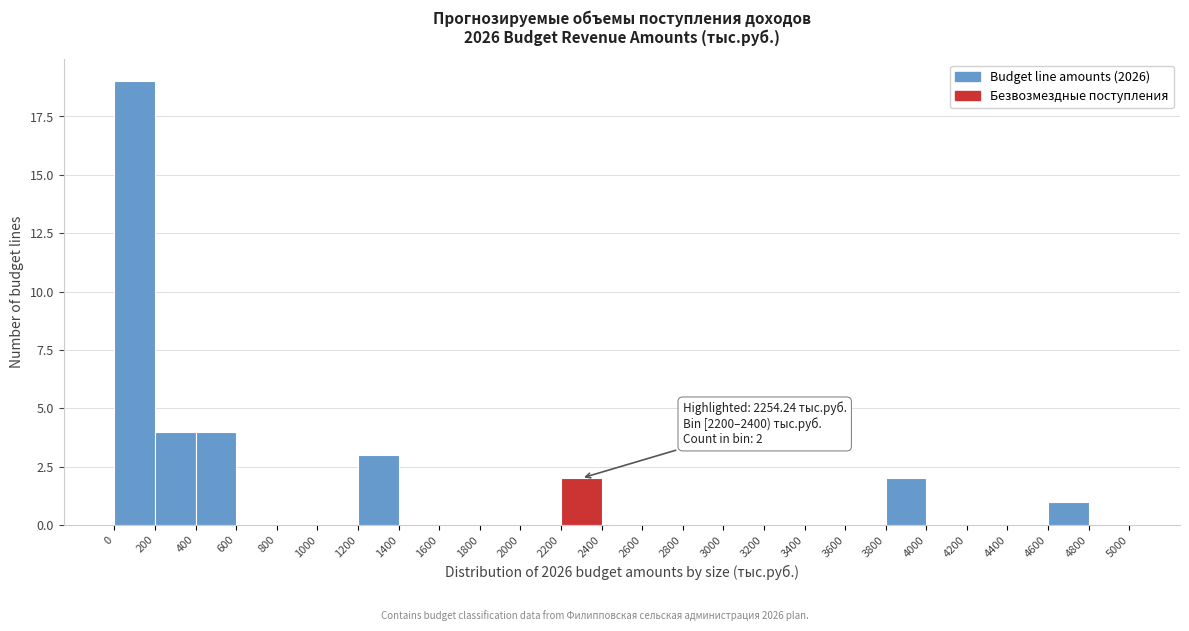

Over which range of the x-axis is the bar tallest?

0 to 200